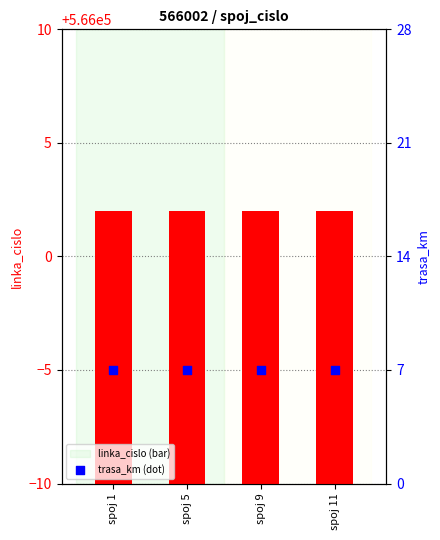

At how many categories does at least one series exceed 475048?

4